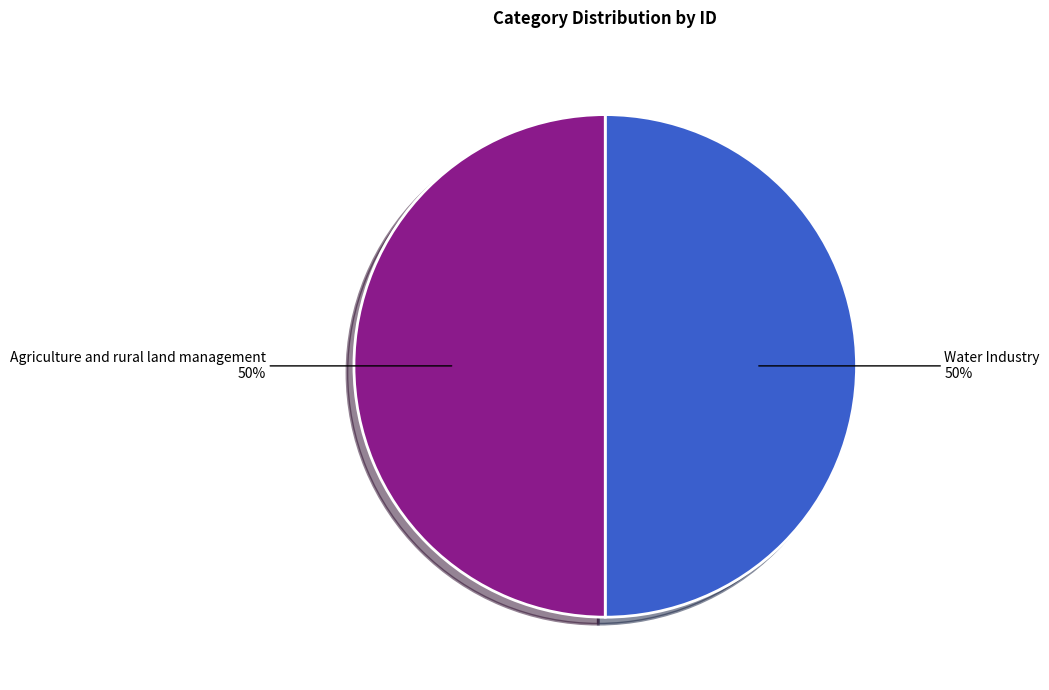

To the nearest percent, what portion does Water Industry represent?

50%